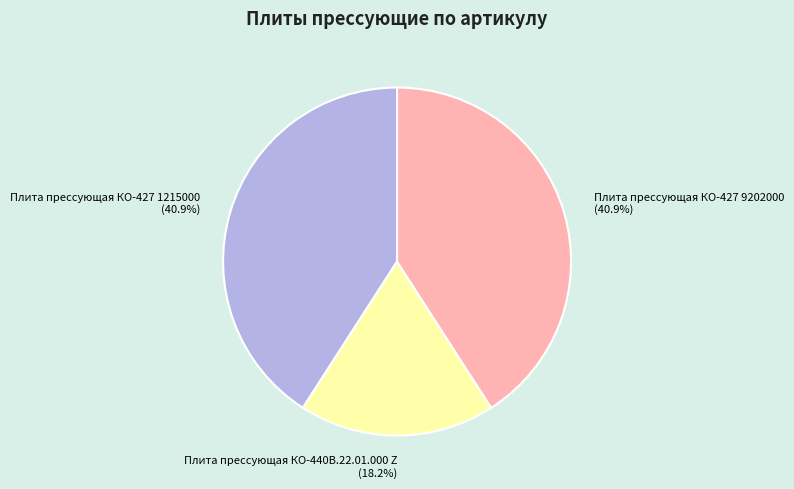

Does Плита прессующая КО-440В.22.01.000 Z represent more than half of the total?

No